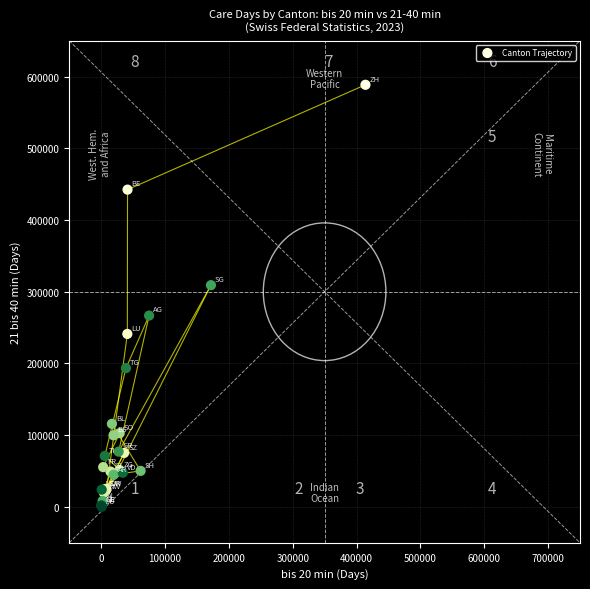

What Y value in the scatter plot is closest to 294350?

309173